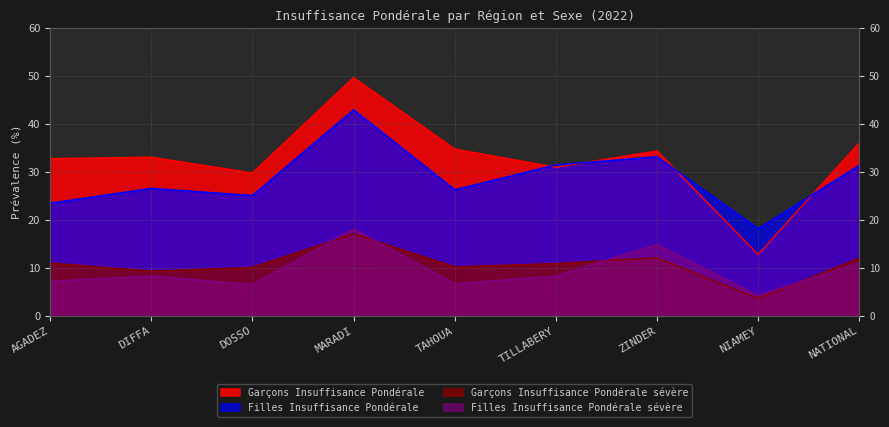

What is the label of the 4th point from the right?

TILLABERY